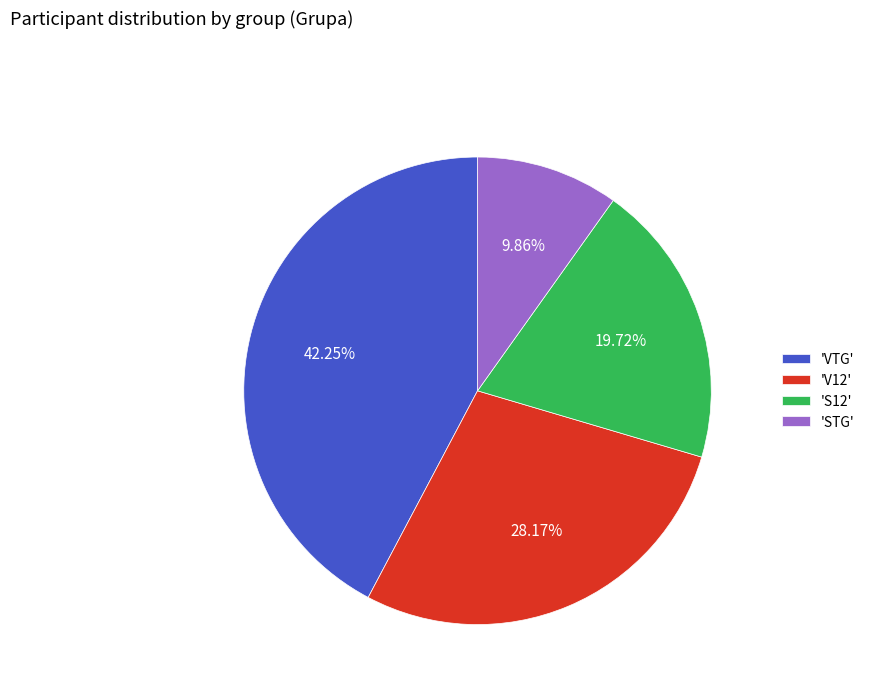

Rank the categories by value from lowest to highest.

'STG', 'S12', 'V12', 'VTG'